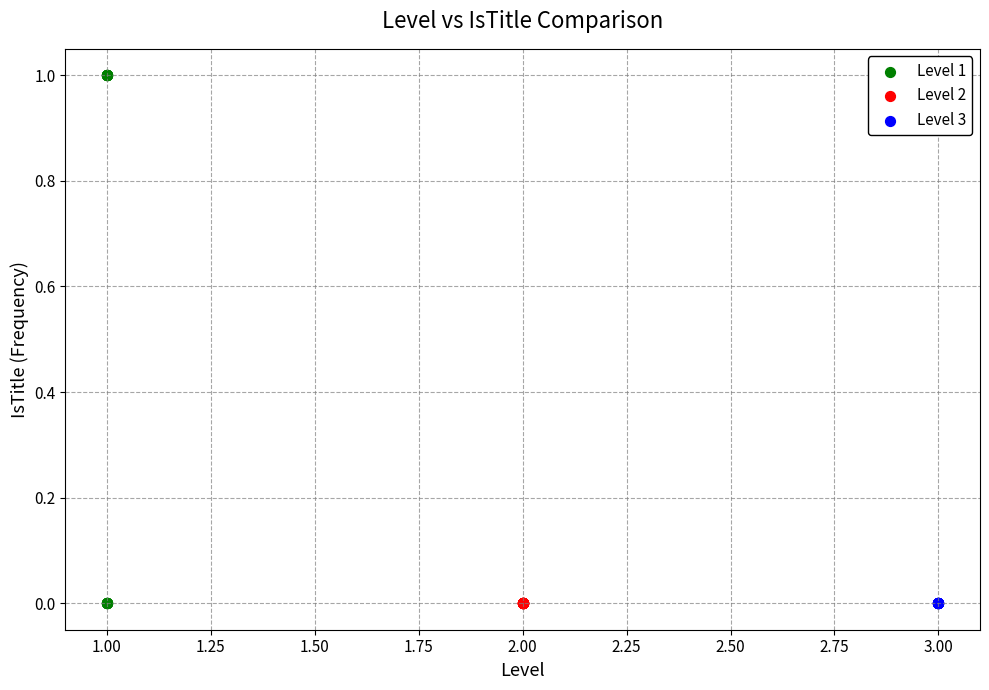

Which series reaches the maximum Y coordinate?

Level 1